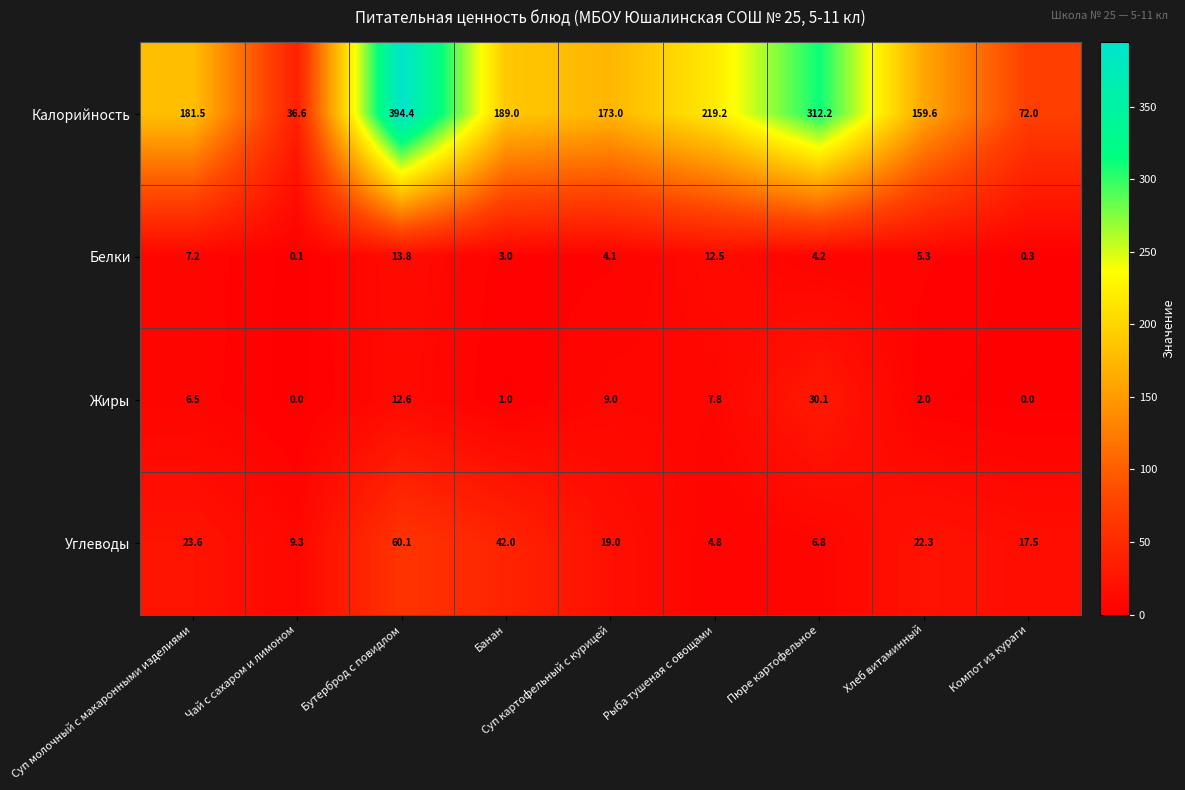

At which label does Углеводы first exceed 19?

Суп молочный с макаронными изделиями